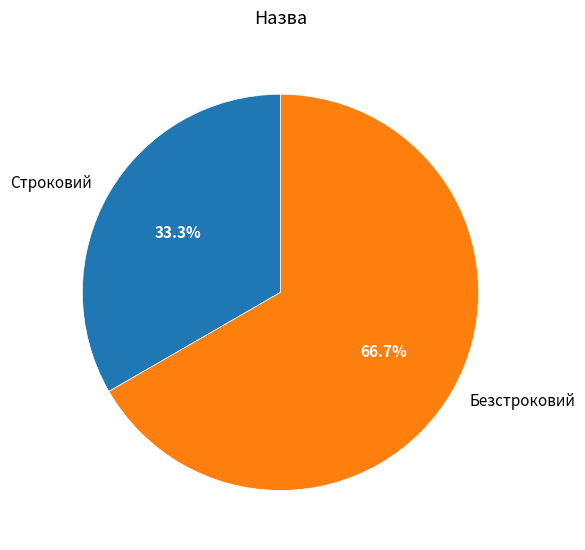

What percentage is the Строковий slice, to the nearest percent?

33%